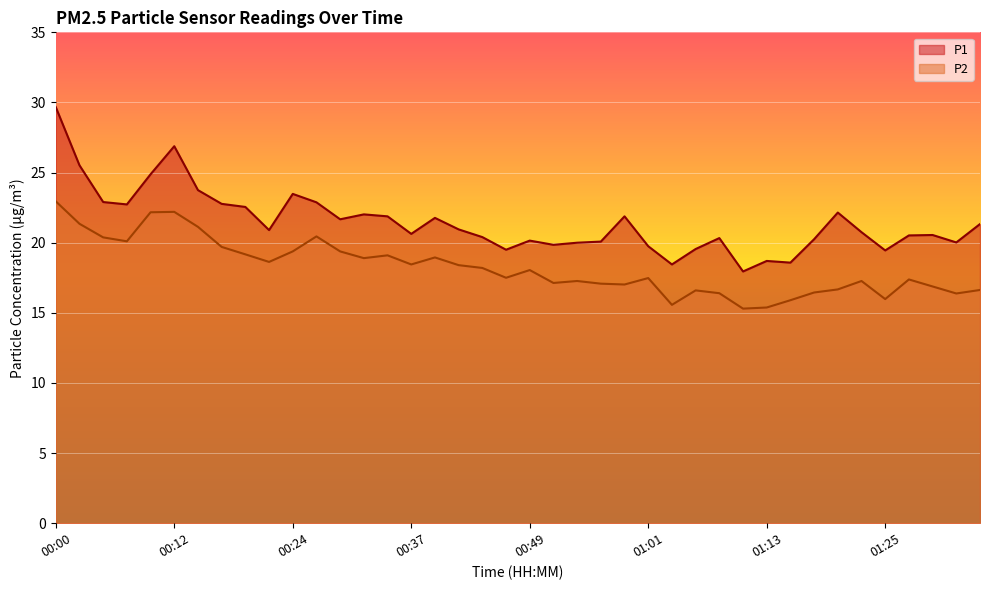

What is the difference between the second highest and second lowest values in the P2 series?

6.8